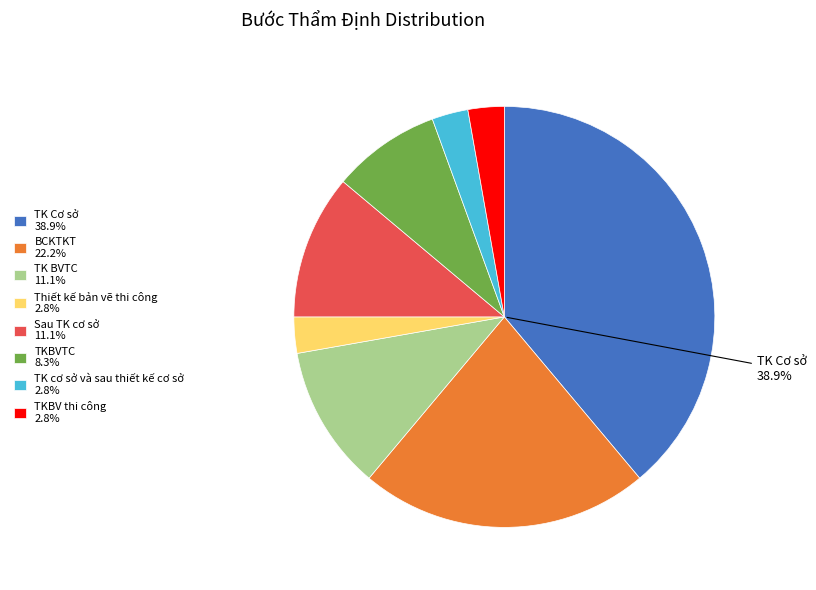

Approximately how many times larger is the value at TKBV thi công compared to BCKTKT?

0.1